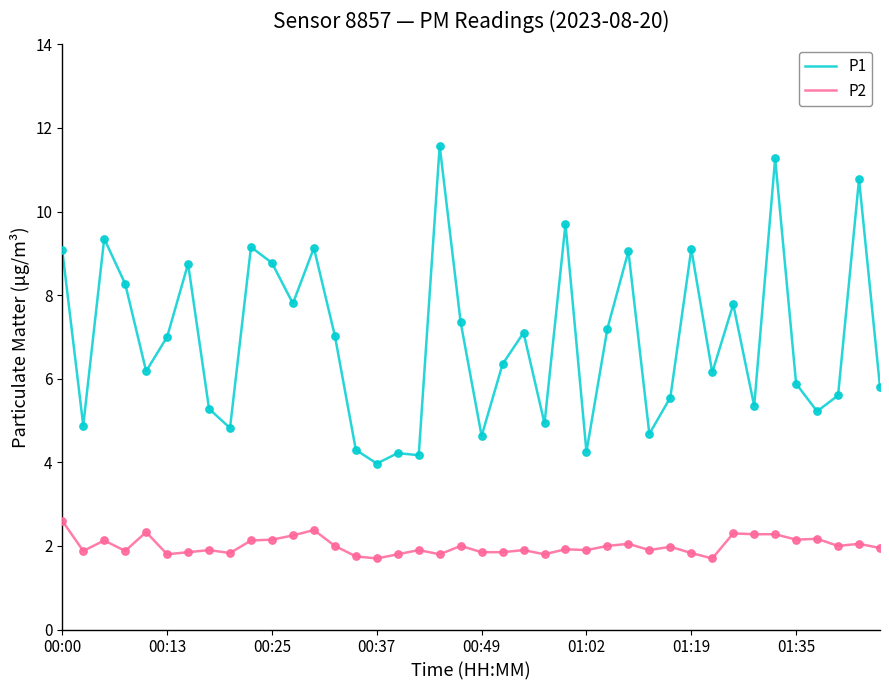

Which series has the largest total across all categories?

P1